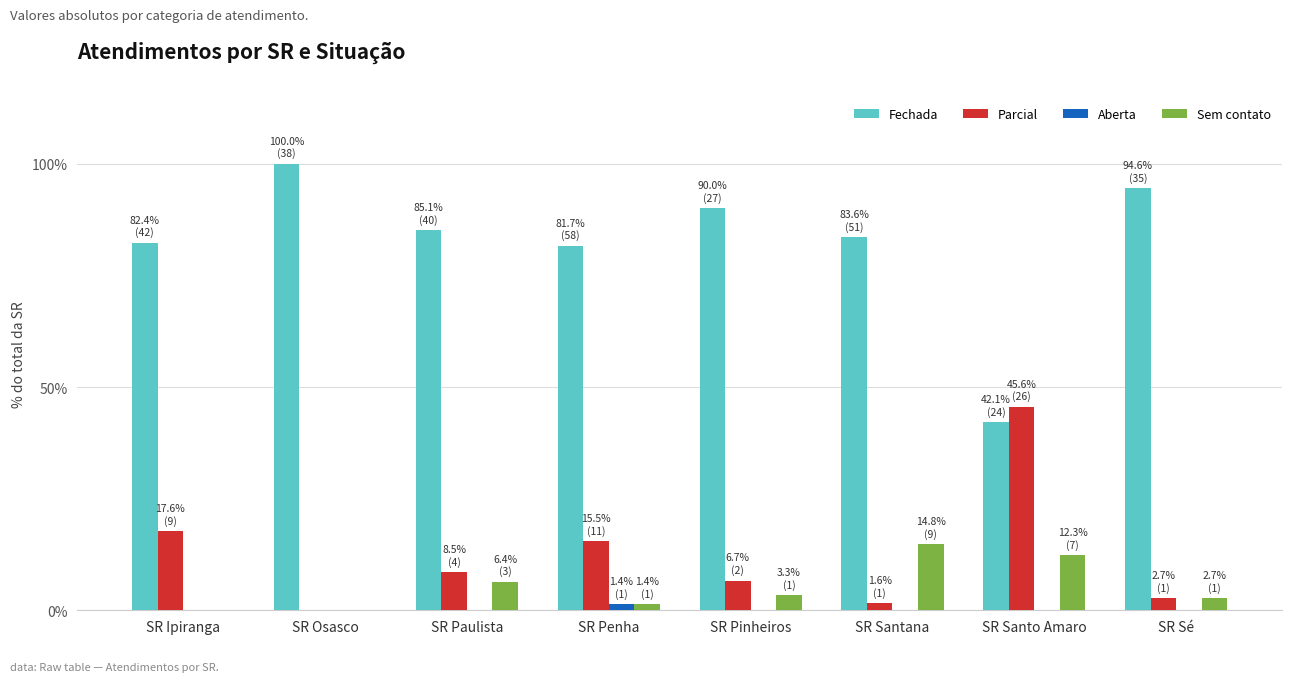

Does the chart contain stacked bars?

No